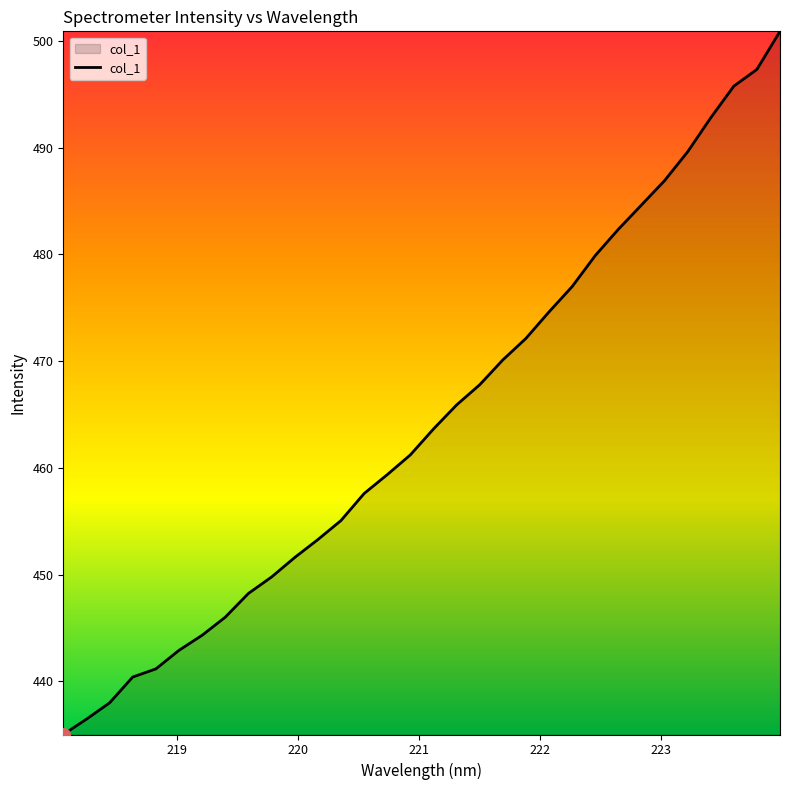

What is the maximum value shown in the chart?

500.9